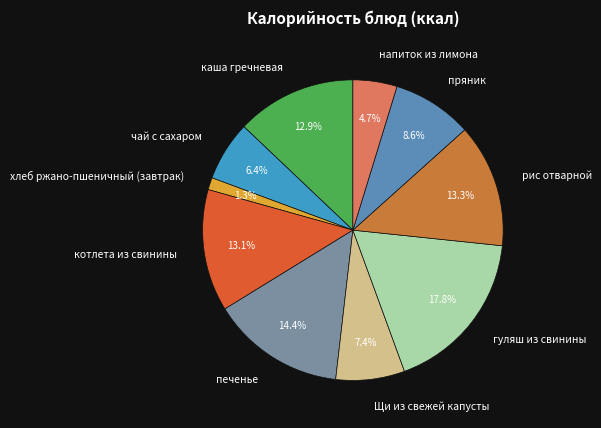

Which slice is the largest?

гуляш из свинины